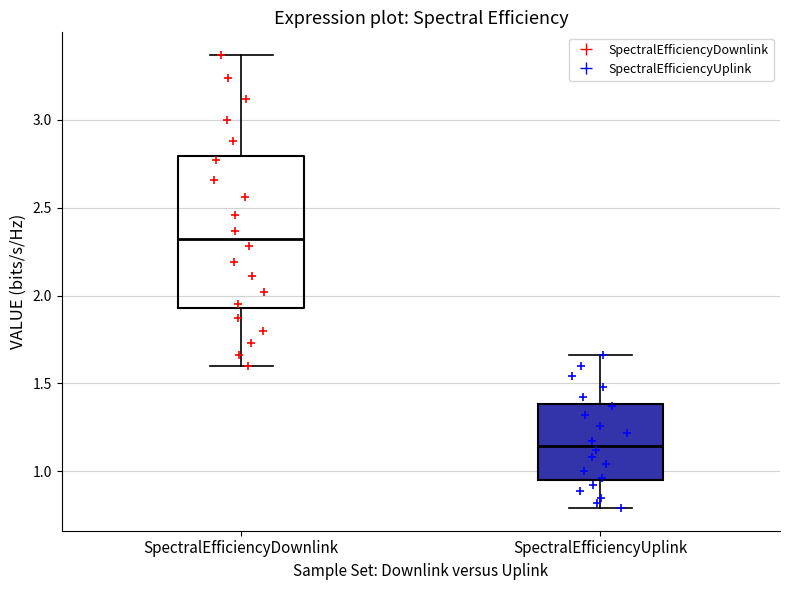

Which box is the tallest, from its lower edge to its upper edge?

SpectralEfficiencyDownlink